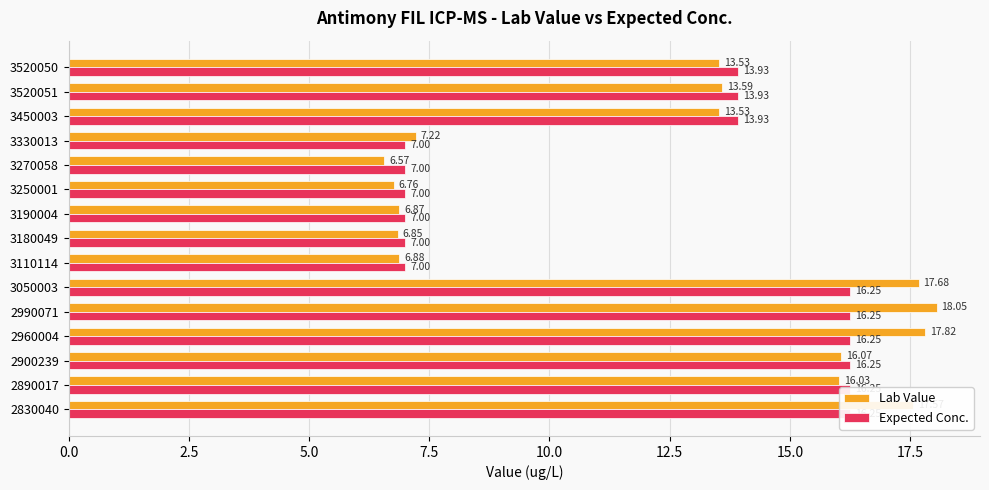

The Lab Value series shows 2.2 at 3180049. True or false?

False